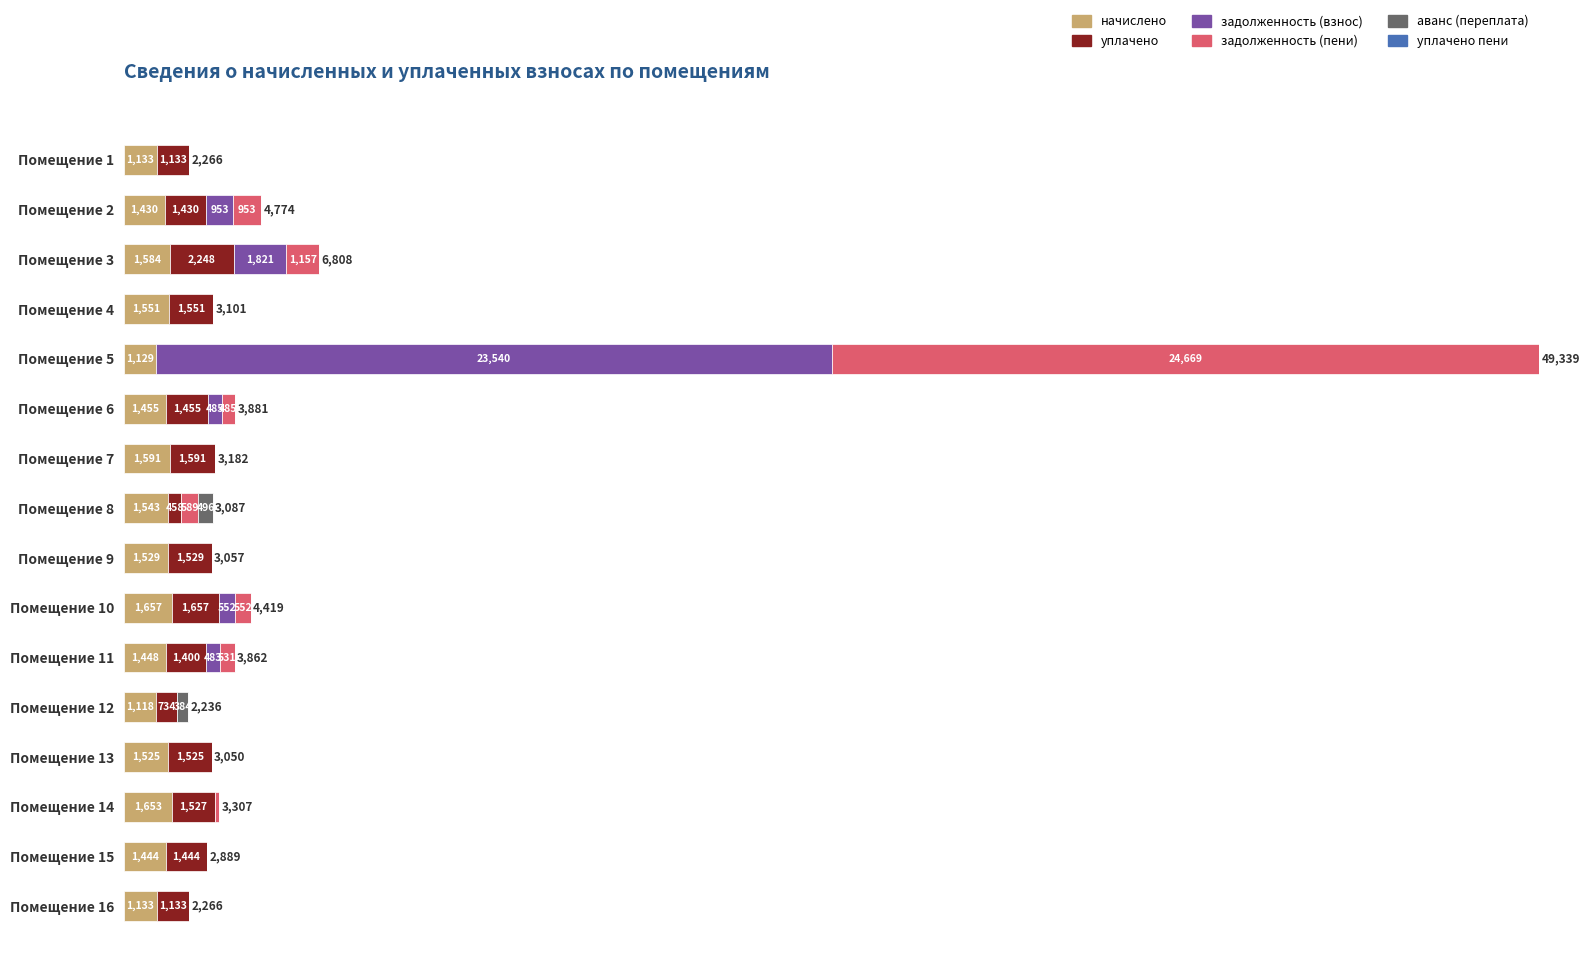

At which category is the sum across all series the highest?

Помещение 5